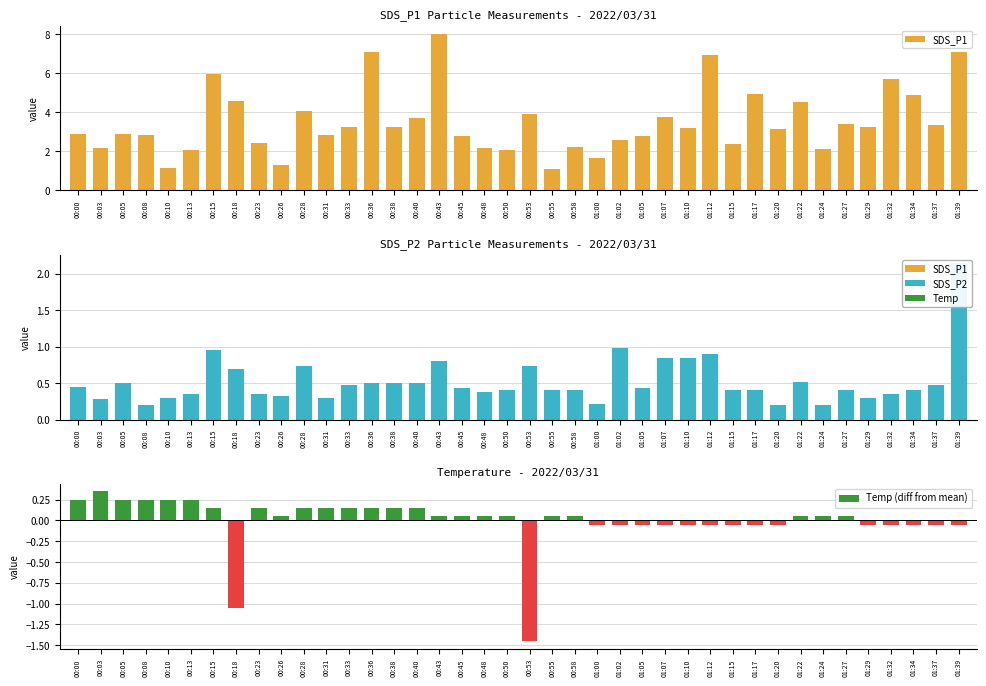

At which label does Temp (diff from mean) reach its peak?

00:03